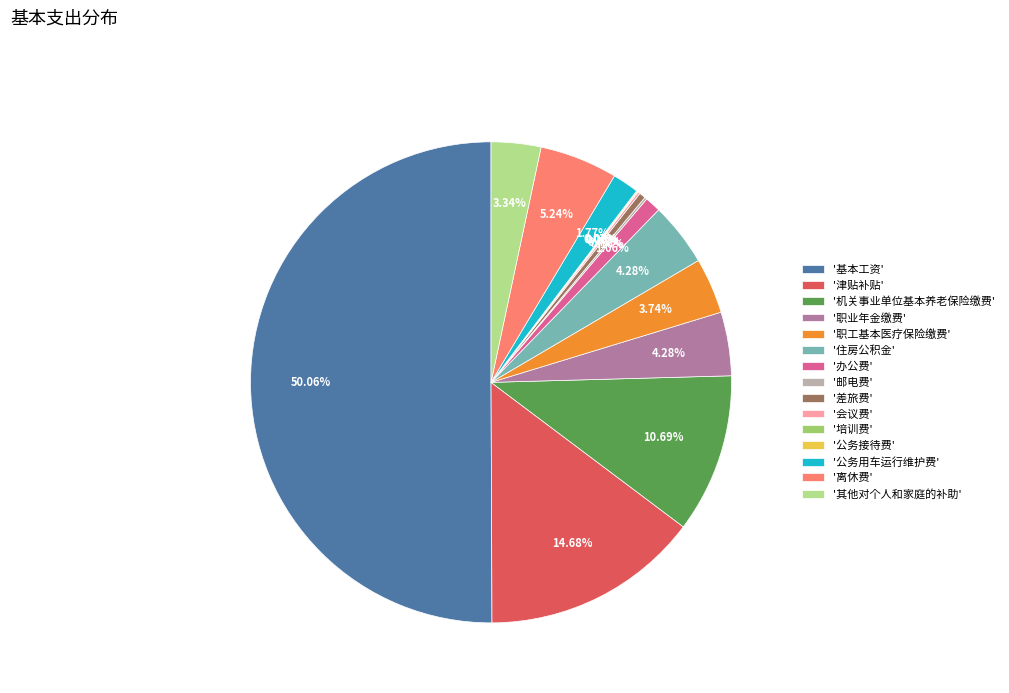

Which category has the biggest portion of the pie?

'基本工资'